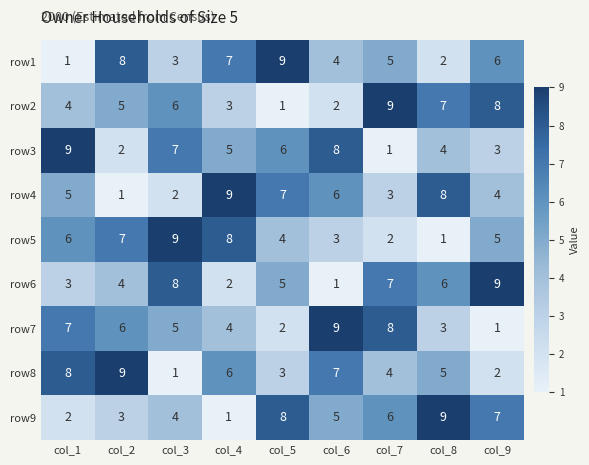

Which category has the lowest value in the row2 series?

col_5